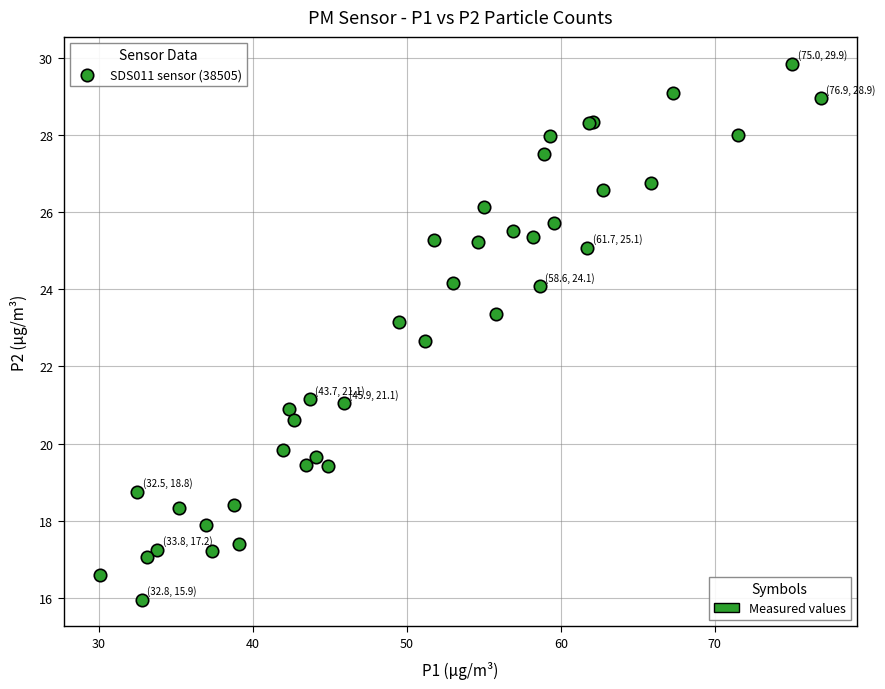

What Y value in the scatter plot is closest to 22?

22.7